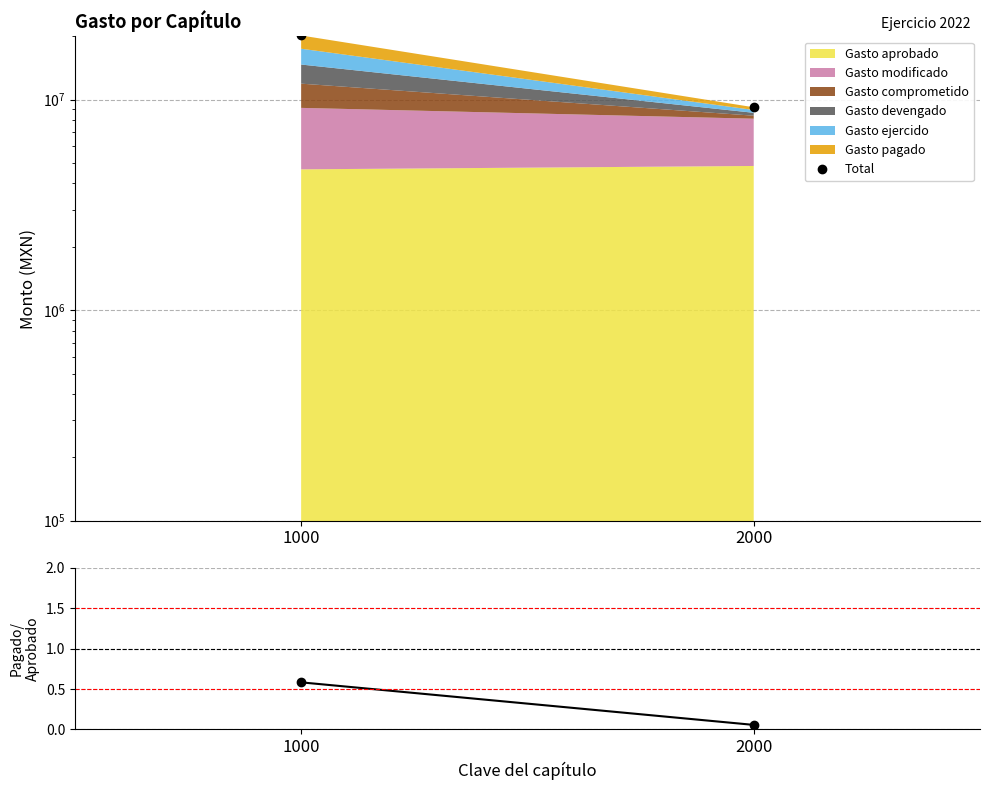

Reading right to left, extract all data points from this chart.

2000=9203995.2	1000=20181223.5